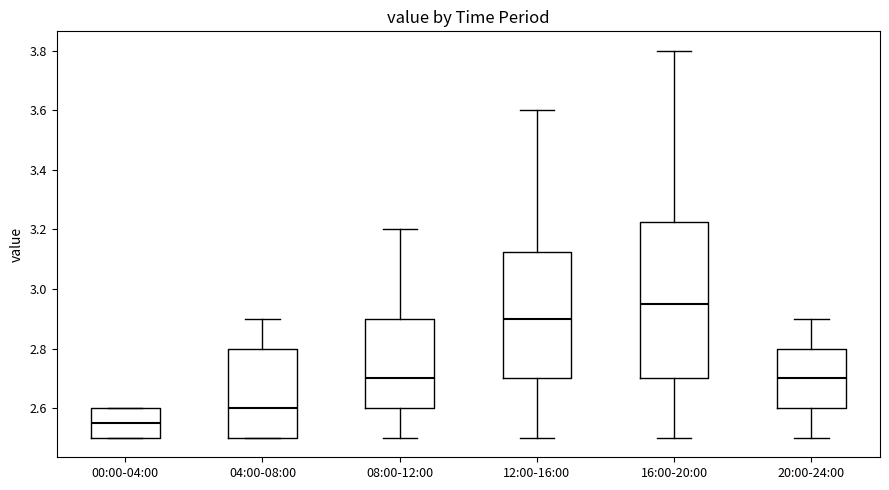

Where does the median line of the box for 12:00-16:00 sit on the y-axis? The values are not printed on the chart, so give them approximately, as read against the axis.

2.90